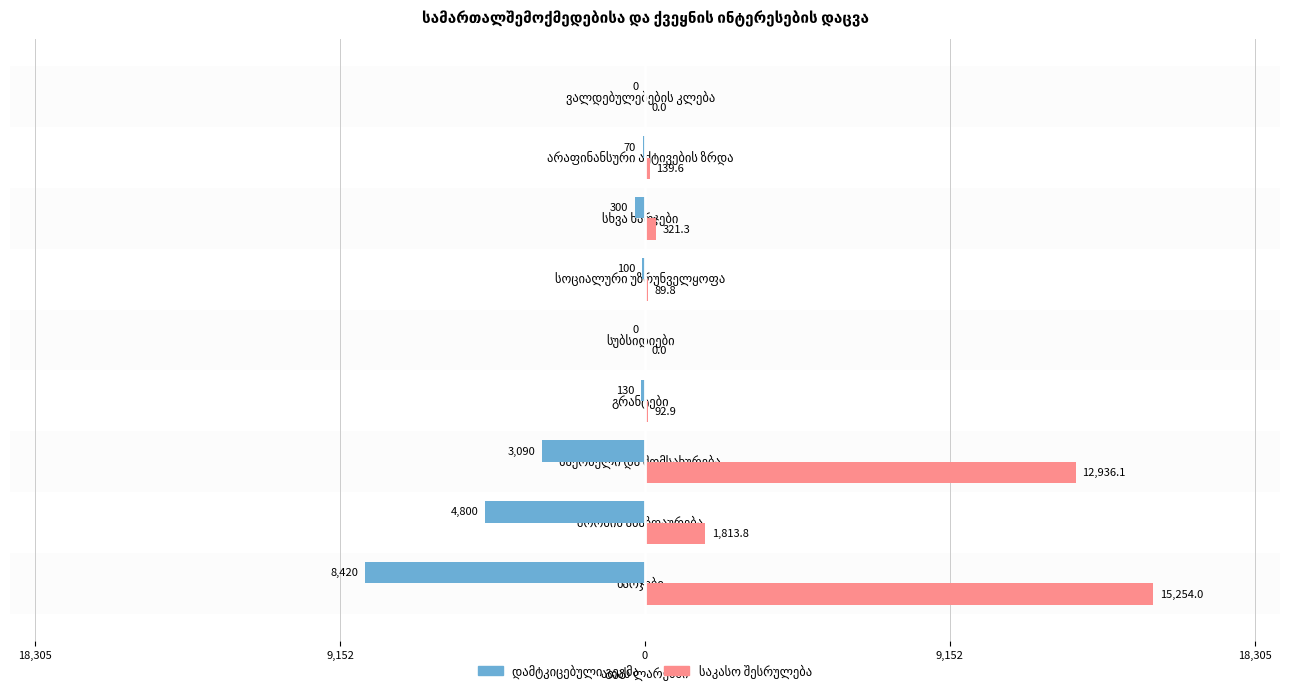

Rank the series at ვალდებულებების კლება from lowest to highest value.

დამტკიცებული გეგმა, საკასო შესრულება